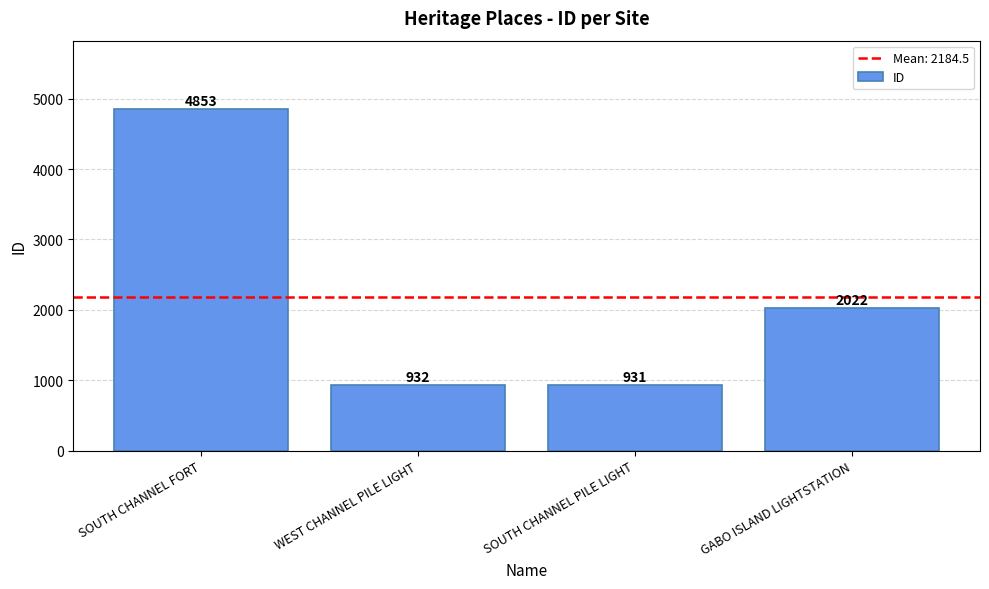

List the labels in order of value, largest first.

SOUTH CHANNEL FORT, GABO ISLAND LIGHTSTATION, WEST CHANNEL PILE LIGHT, SOUTH CHANNEL PILE LIGHT